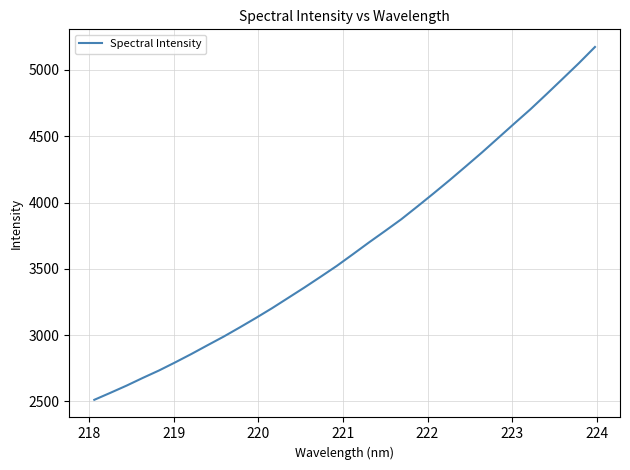

What is the maximum value shown in the chart?

5172.7